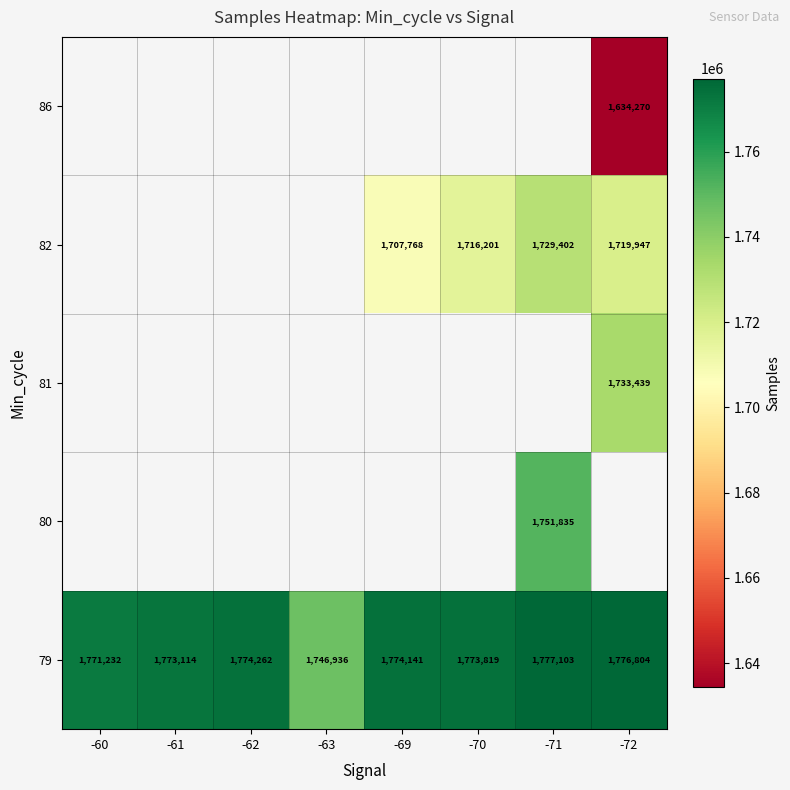

The value of 79 at -61 is 647045. True or false?

False